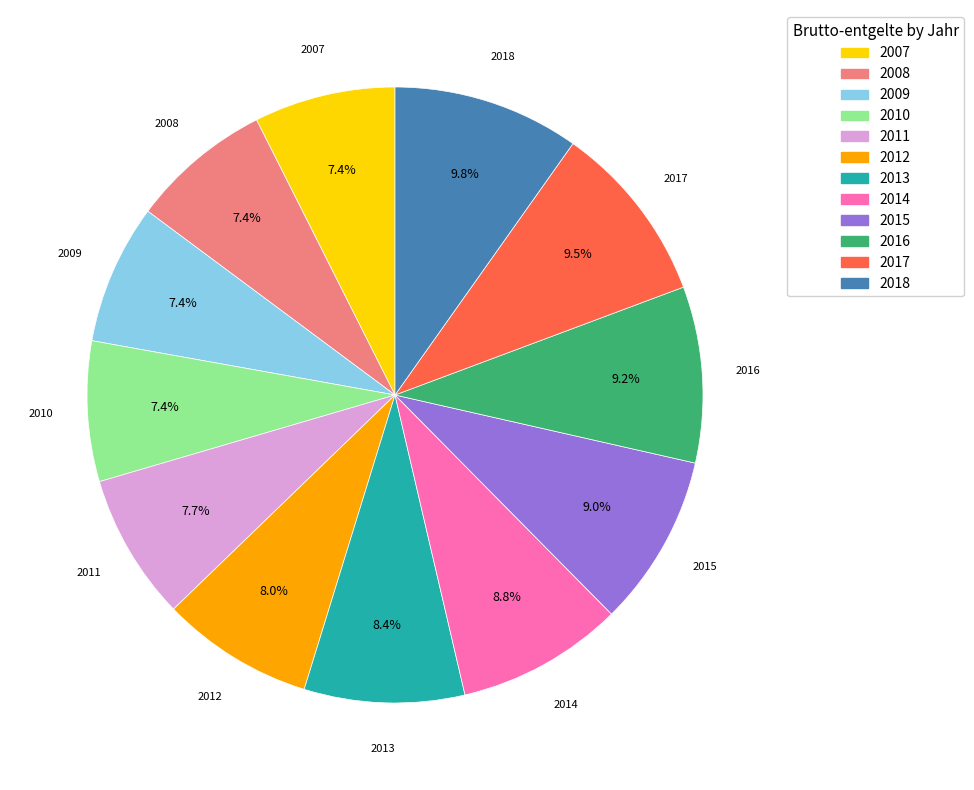

Approximately how many times larger is the value at 2007 compared to 2014?

0.8